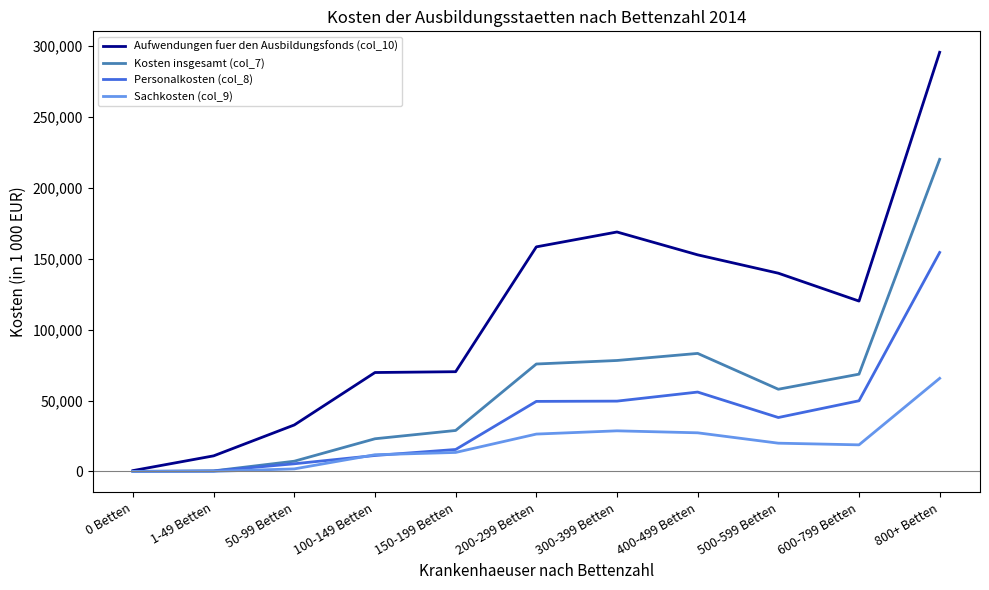

Count the number of categories in the chart.

11